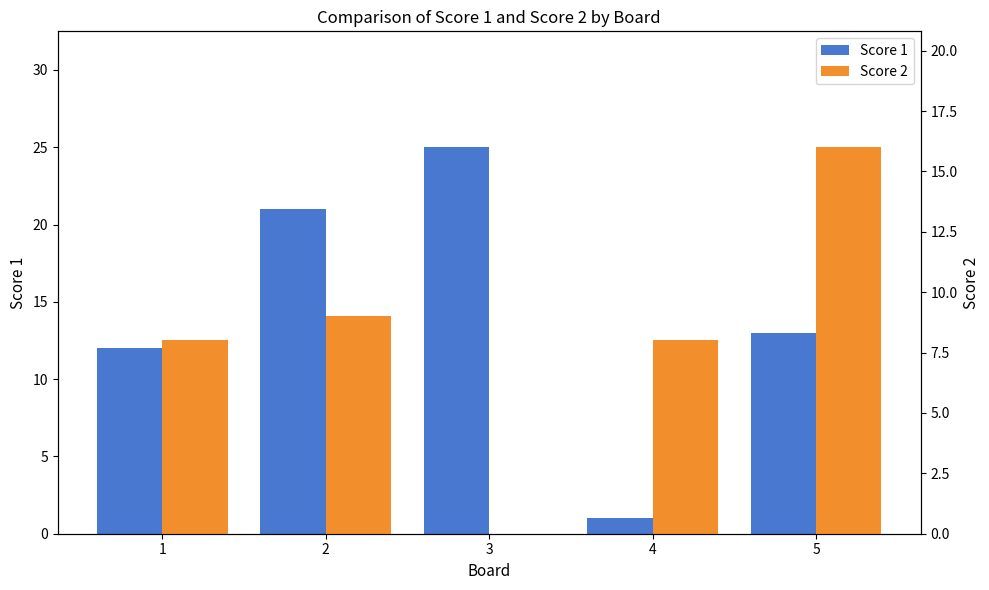

Is the value of Score 2 at 5 greater than the value of Score 1 at 1?

Yes